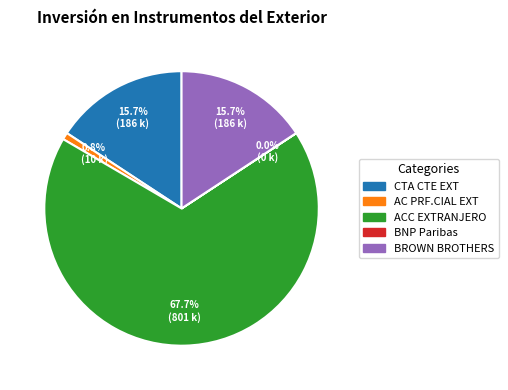

Approximately how many times larger is the value at ACC EXTRANJERO compared to CTA CTE EXT?

4.3